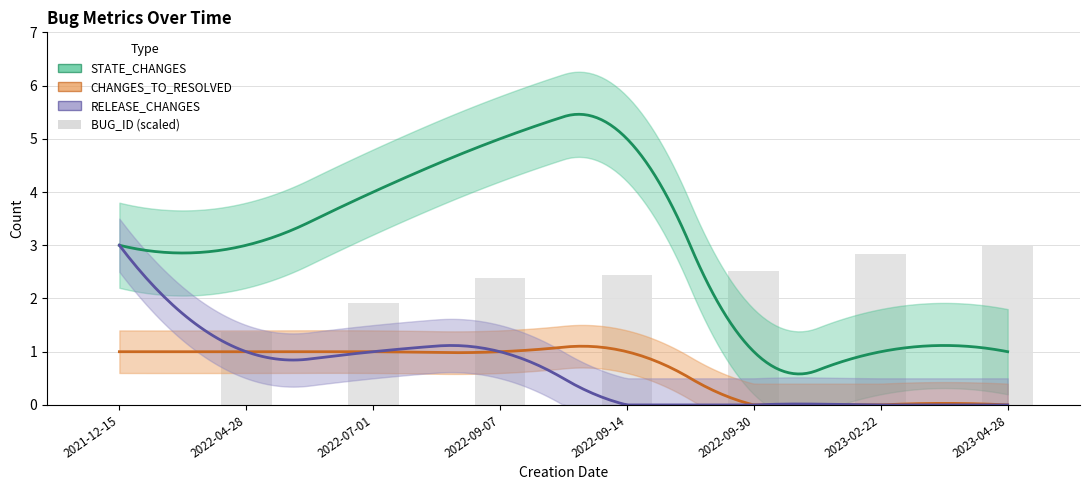

Is the value of RELEASE_CHANGES at 2023-02-22 greater than the value of CHANGES_TO_RESOLVED at 2022-09-30?

No